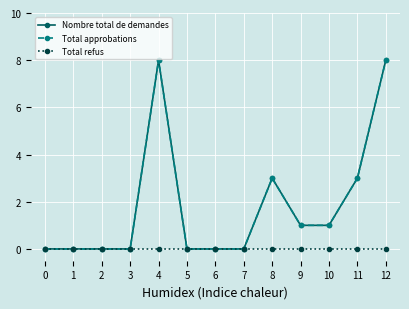

True or false: Nombre total de demandes and Total approbations intersect in this chart.

False